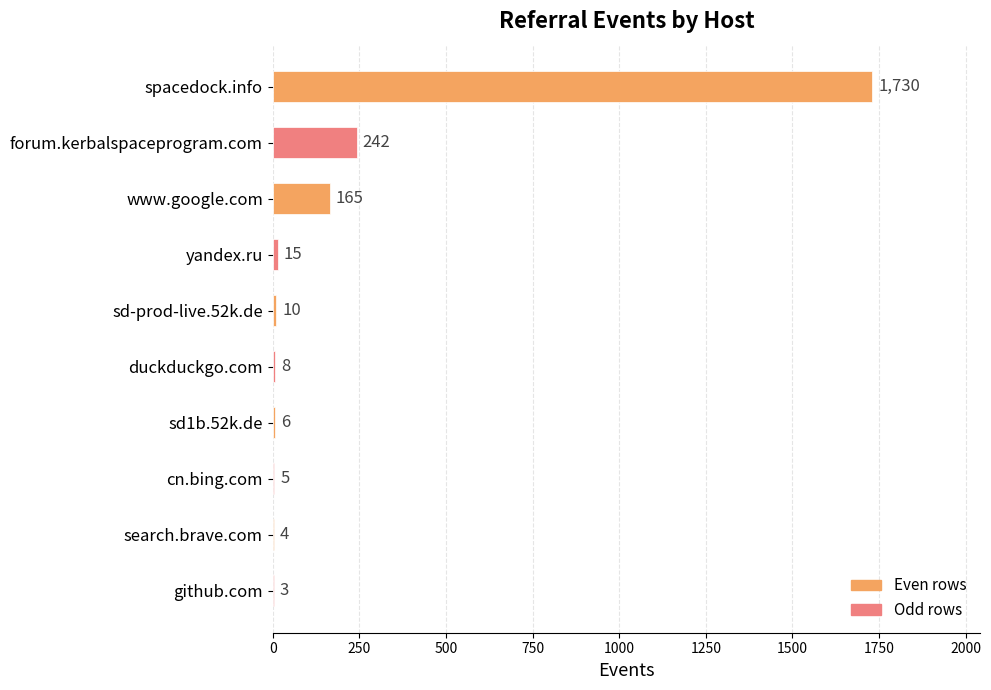

Is it true that the value at spacedock.info is 2595?

False